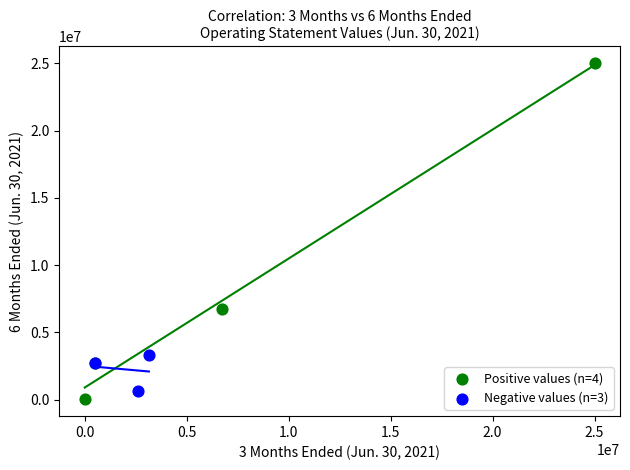

What are all the series names shown in the legend?

Positive values (n=4), Negative values (n=3)